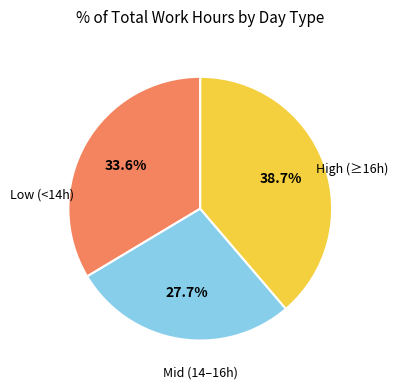

Is there any slice that represents more than half of the pie?

No